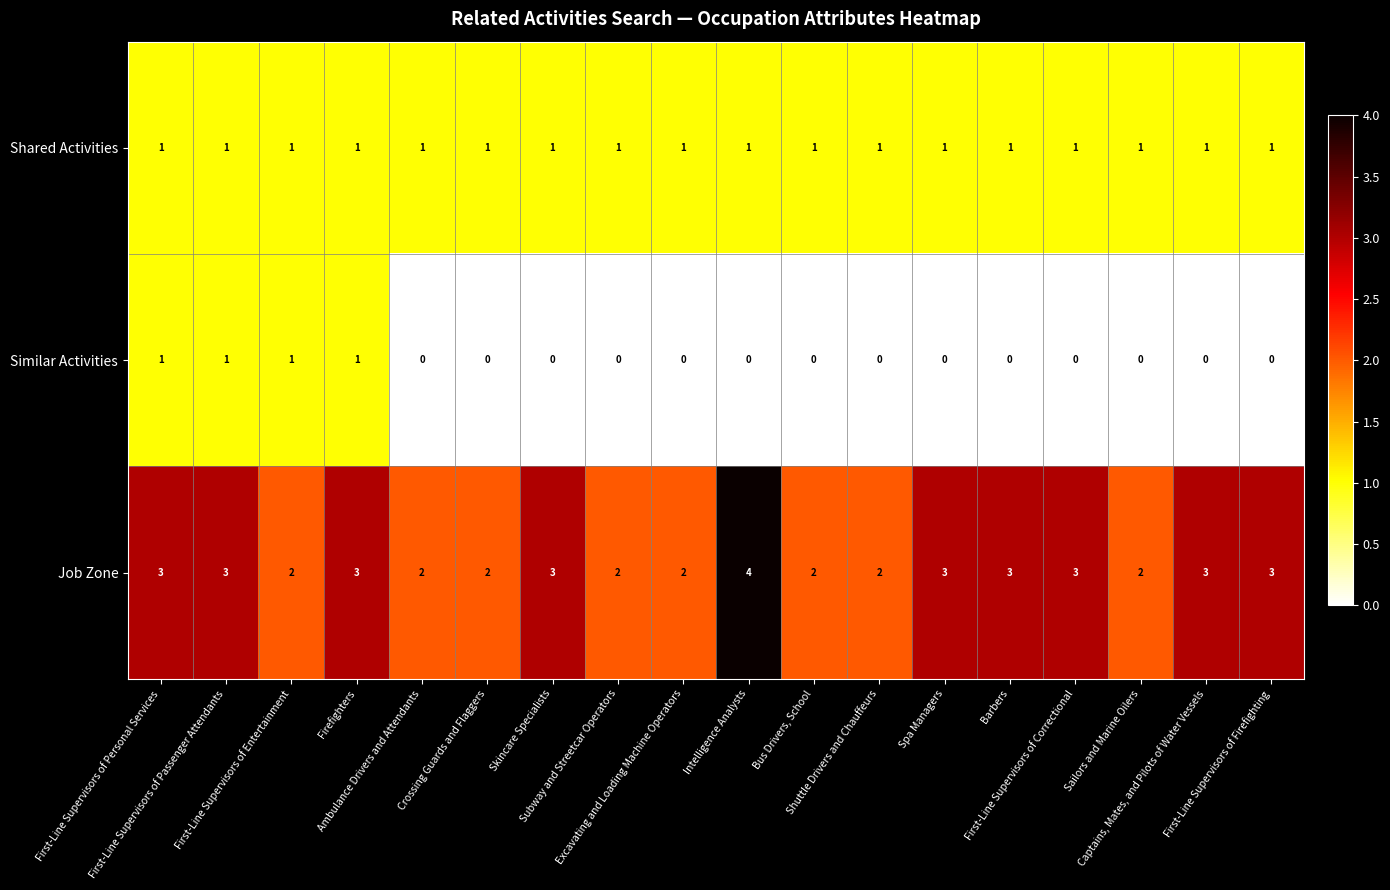

Which series has the widest spread of values?

Job Zone